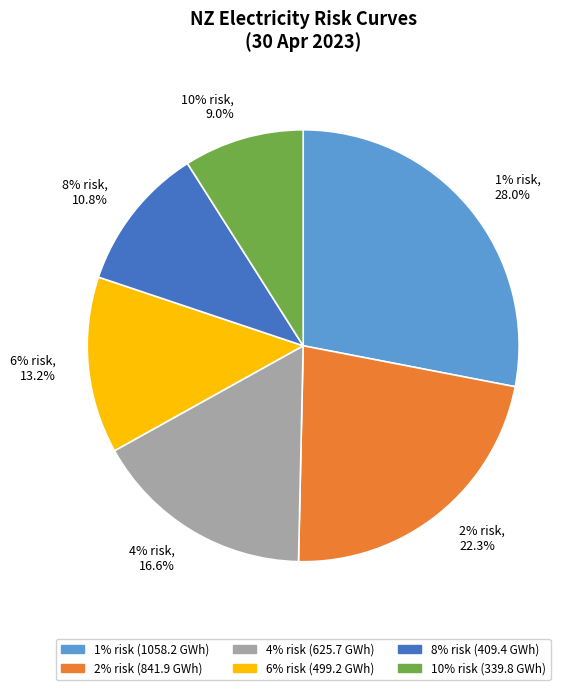

What is the largest slice in the pie chart?

1% risk